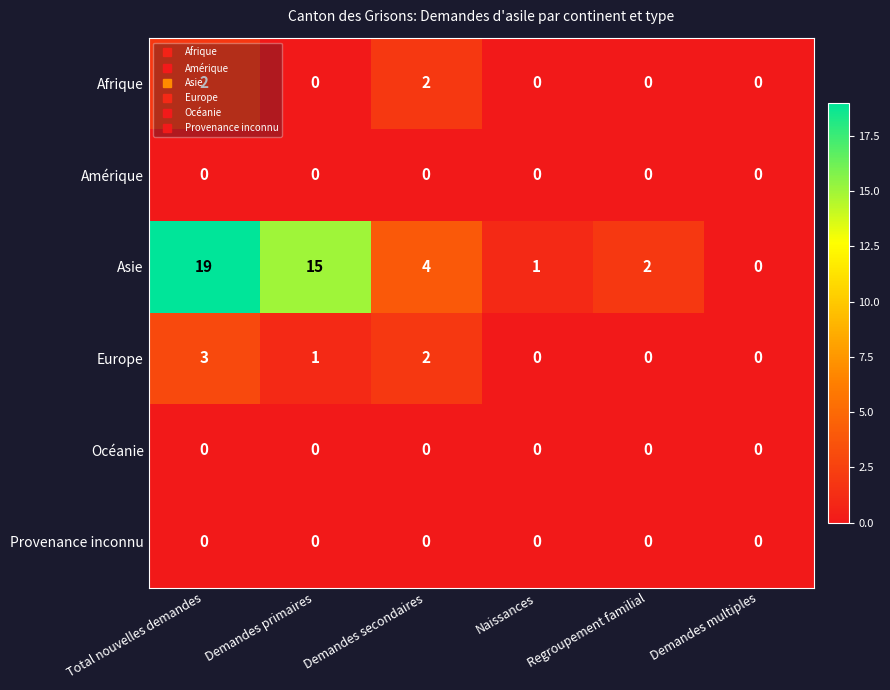

Is the value of Provenance inconnu at Total nouvelles demandes greater than the value of Asie at Naissances?

No